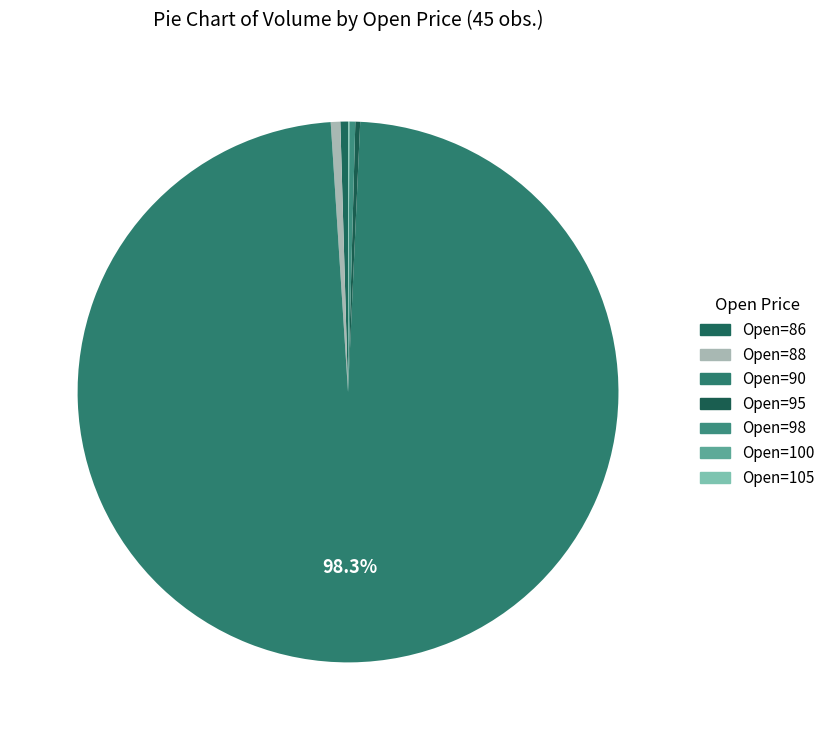

True or false: Open=88 accounts for 11% of the total.

False